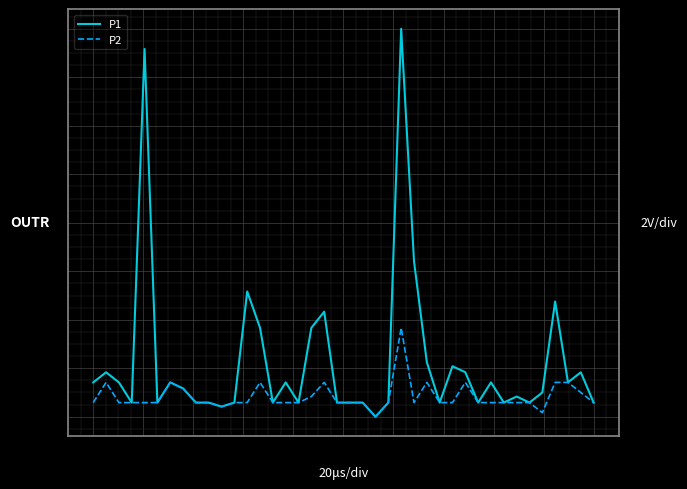

What is the difference between the maximum and minimum values in the P2 series?

0.4